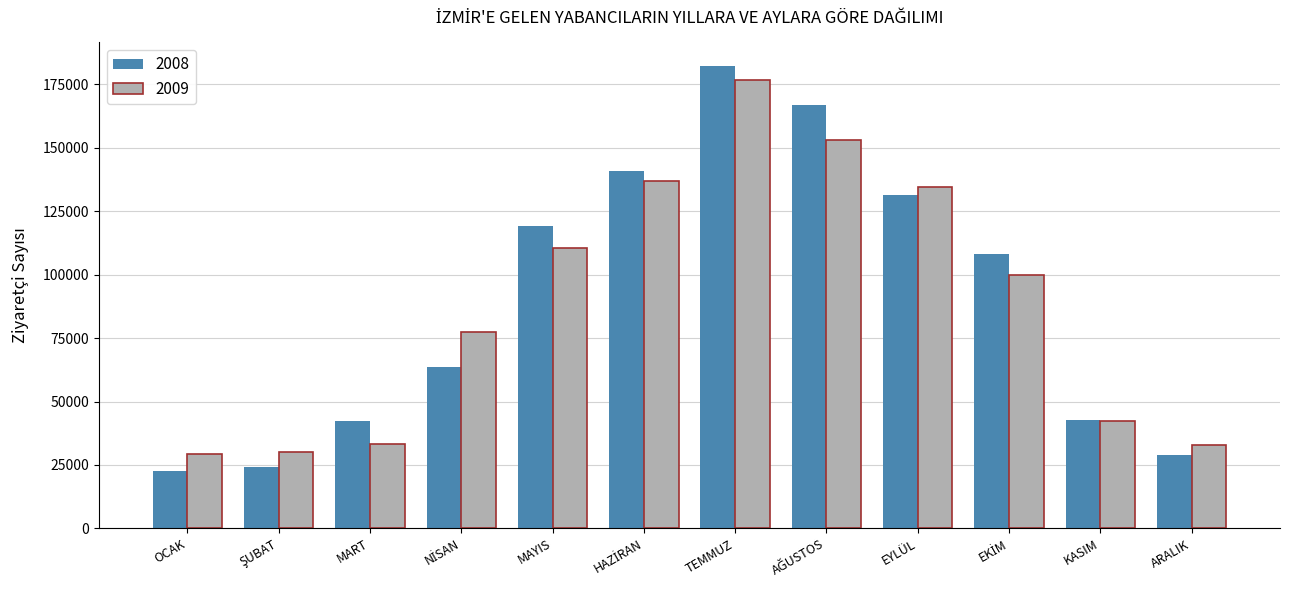

What is the difference between the maximum and second lowest values in the 2008 series?

158339